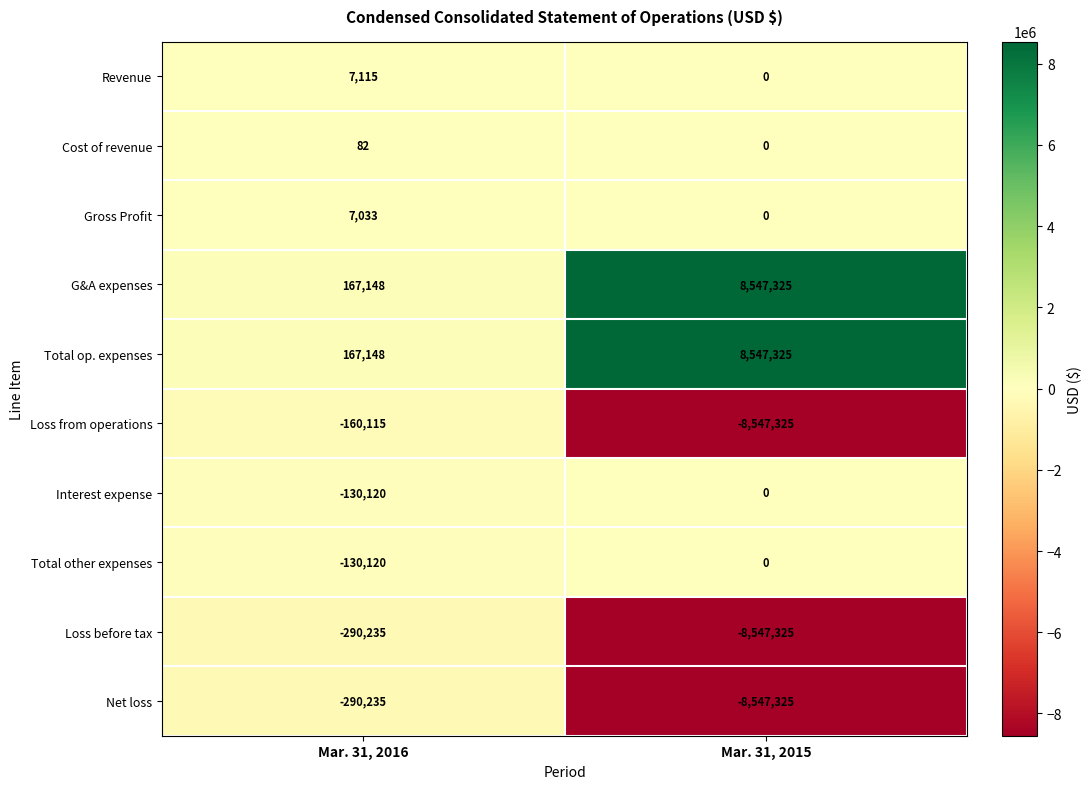

Is it true that Interest expense equals -70739 at Mar. 31, 2015?

False